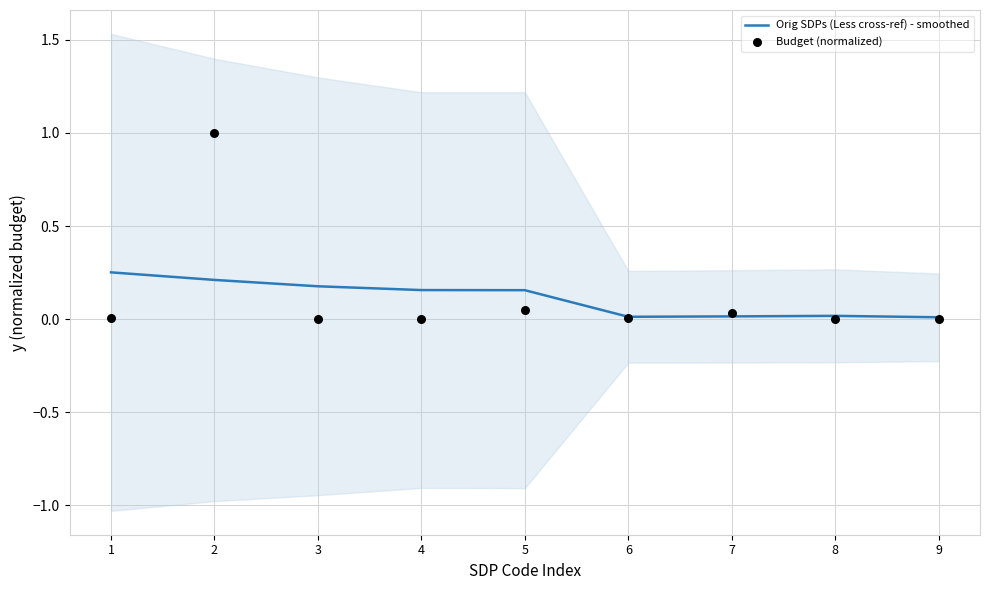

Which series contains the highest Y value?

Budget (normalized)